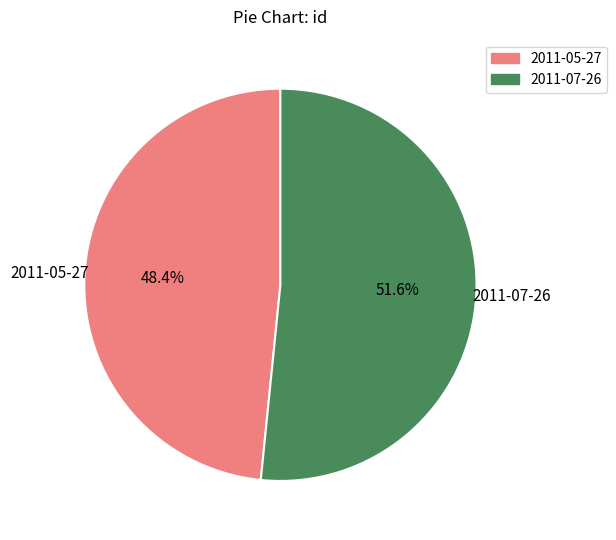

What percentage is the 2011-07-26 slice, to the nearest percent?

52%